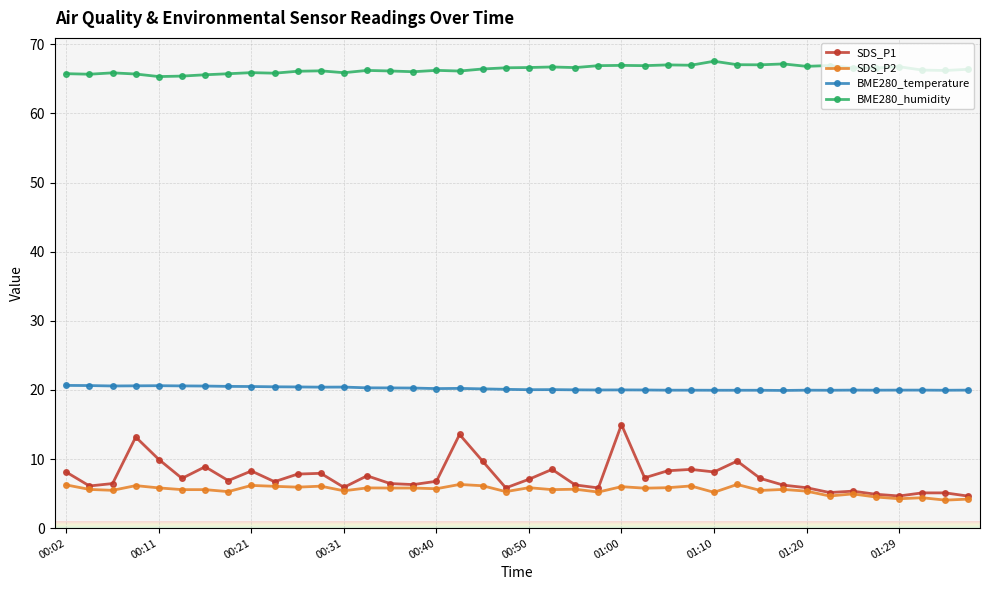

How many data points does each series have?

40